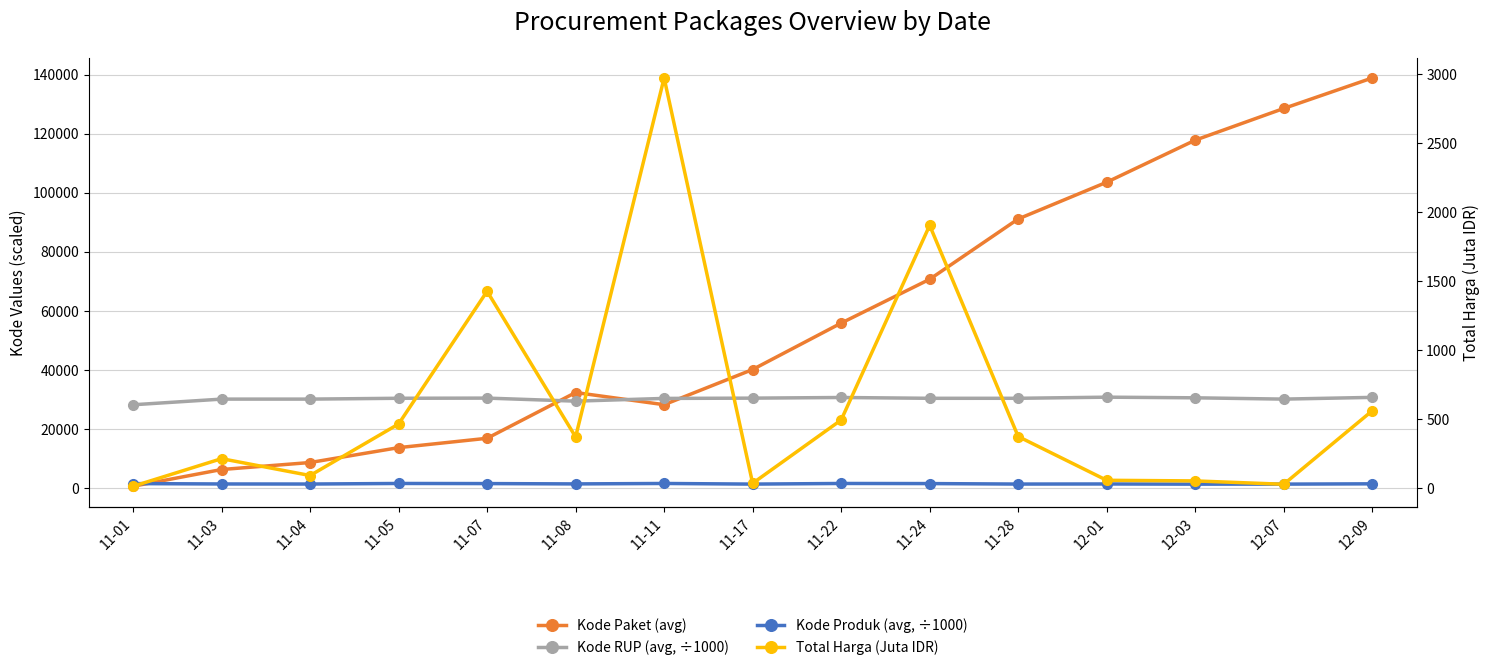

Is the value of Kode Produk (avg, ÷1000) at 12-07 greater than the value of Kode Paket (avg) at 11-08?

No